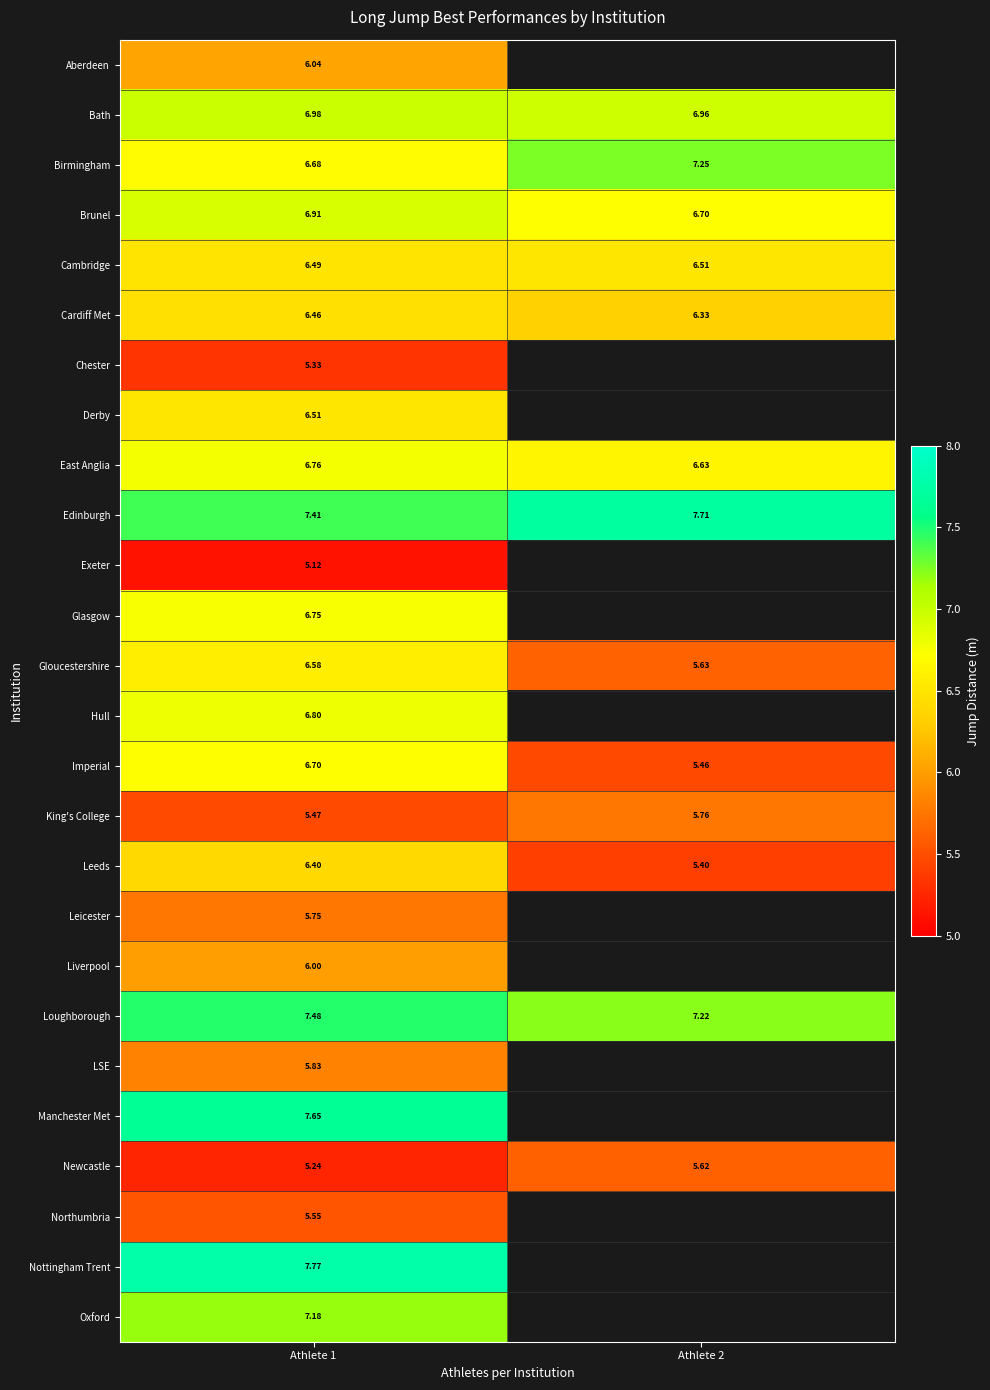

At which label is Newcastle closest to 5?

Athlete 1